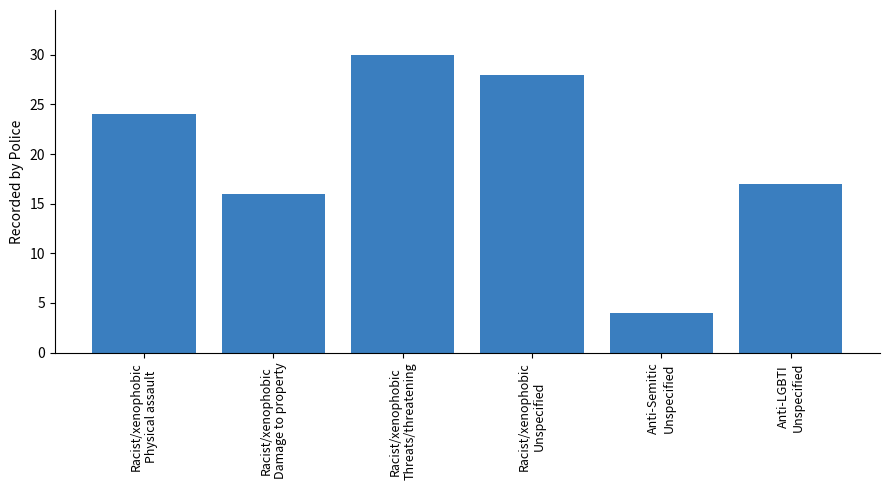

How many data points are less than 24?

3